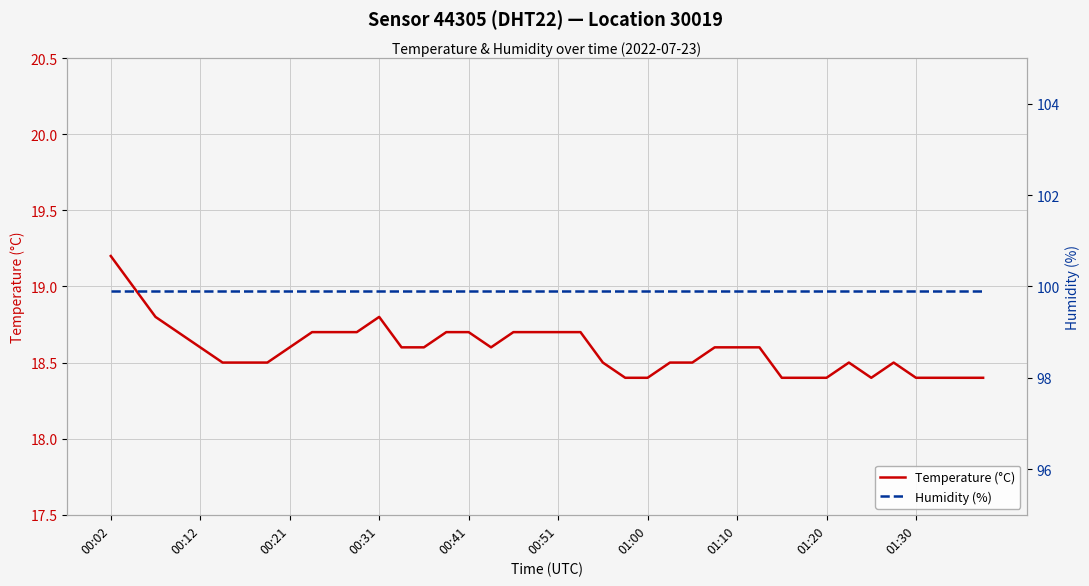

List the series in order of their peak value, highest first.

Humidity (%), Temperature (°C)